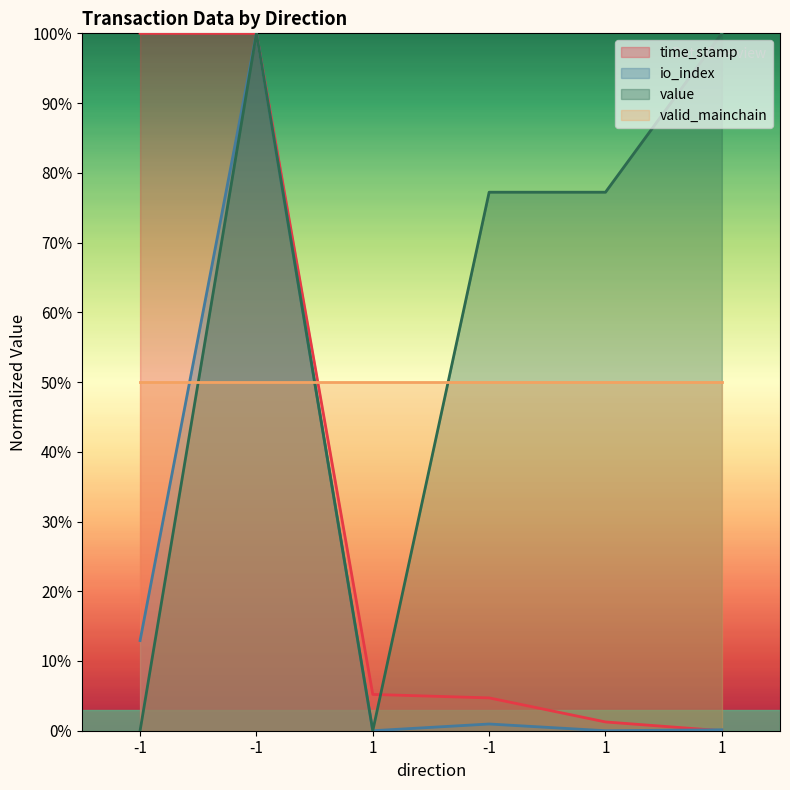

True or false: value and io_index intersect in this chart.

False